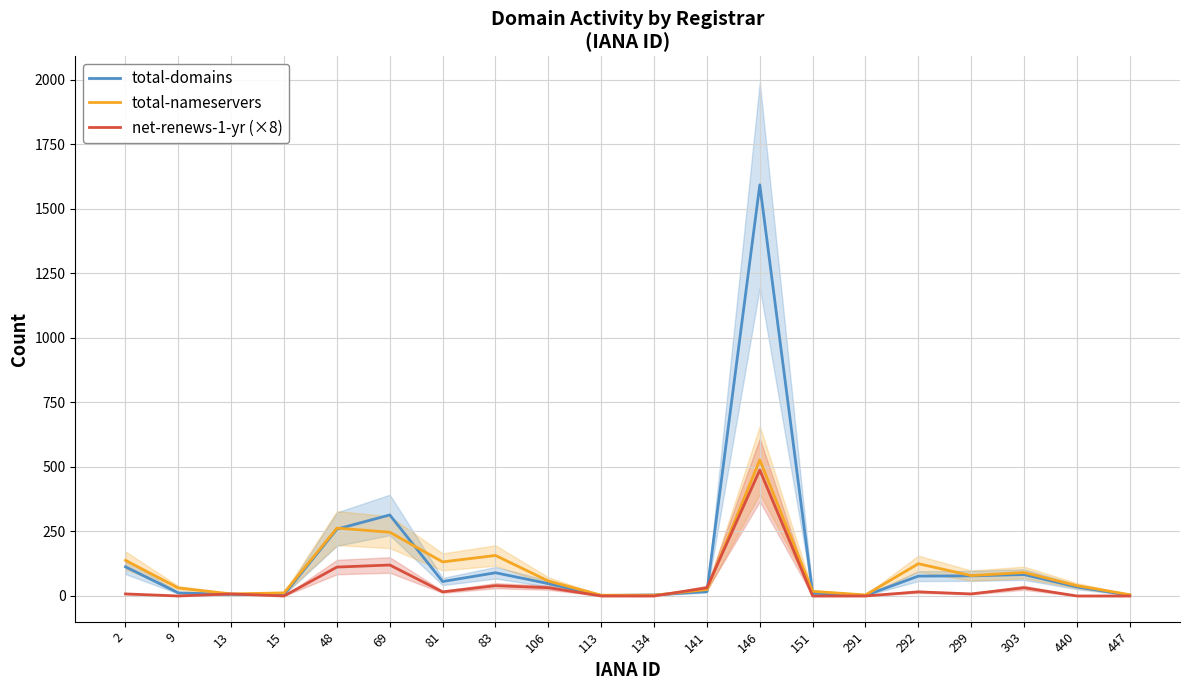

True or false: total-nameservers and net-renews-1-yr (×8) cross at least once.

True